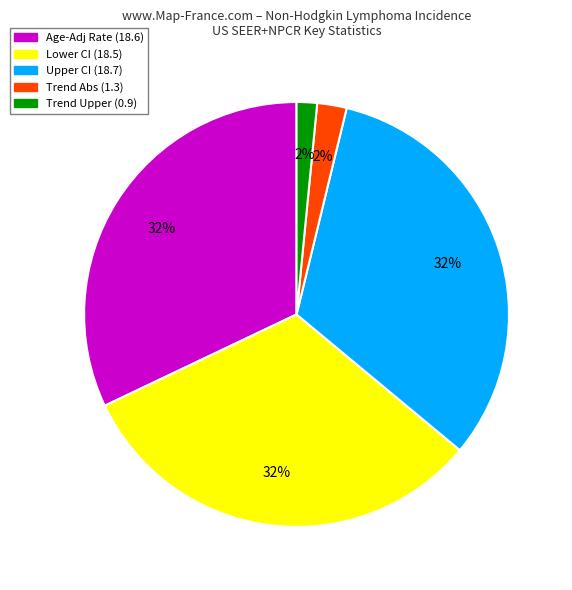

How many segments does this pie chart have?

5